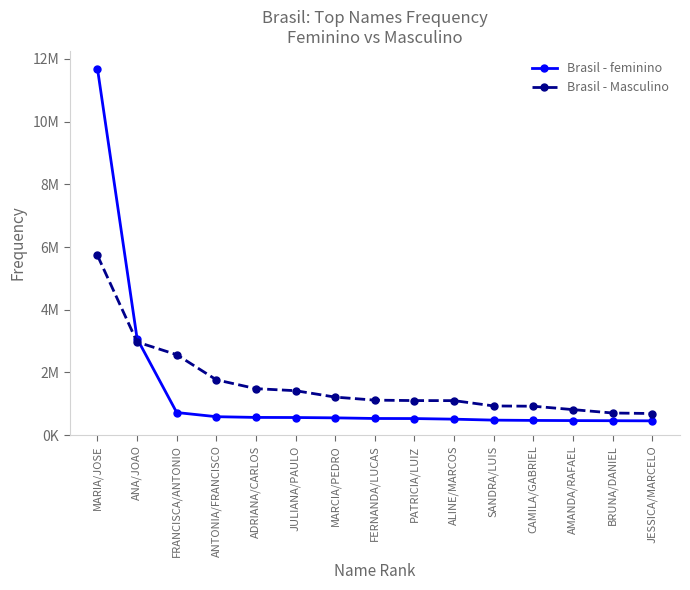

Reading left to right, extract all data points from this chart.

Brasil - feminino: 11694738	3079729	721637	588783	565621	562589	551855	531607	529446	509869	479230	469851	464624	460770	456472
Brasil - Masculino: 5732508	2971935	2567494	1765197	1483121	1417907	1213557	1116818	1102927	1101126	931530	922744	814709	706527	690098